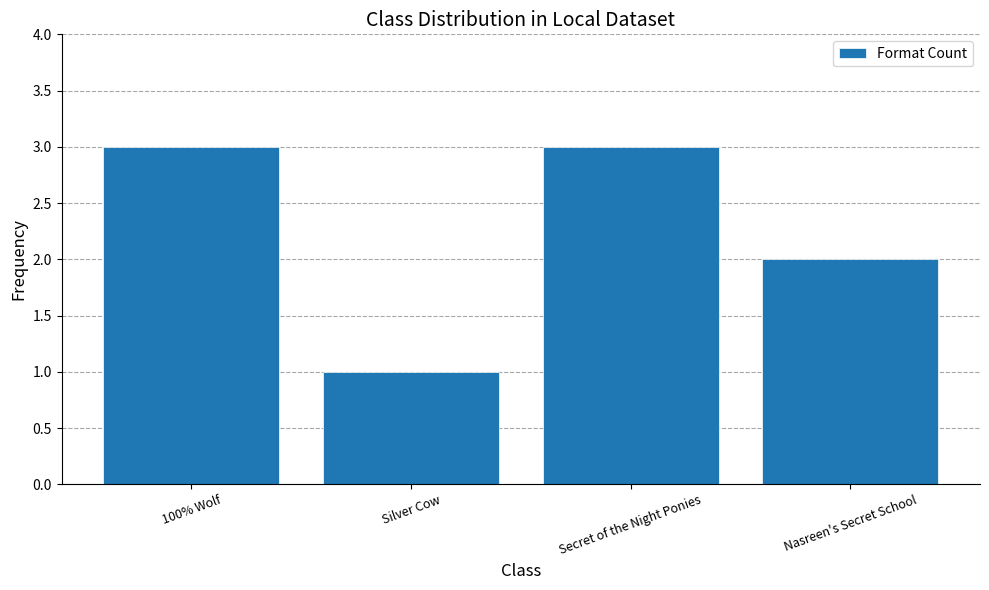

What is the minimum value shown in the chart?

1